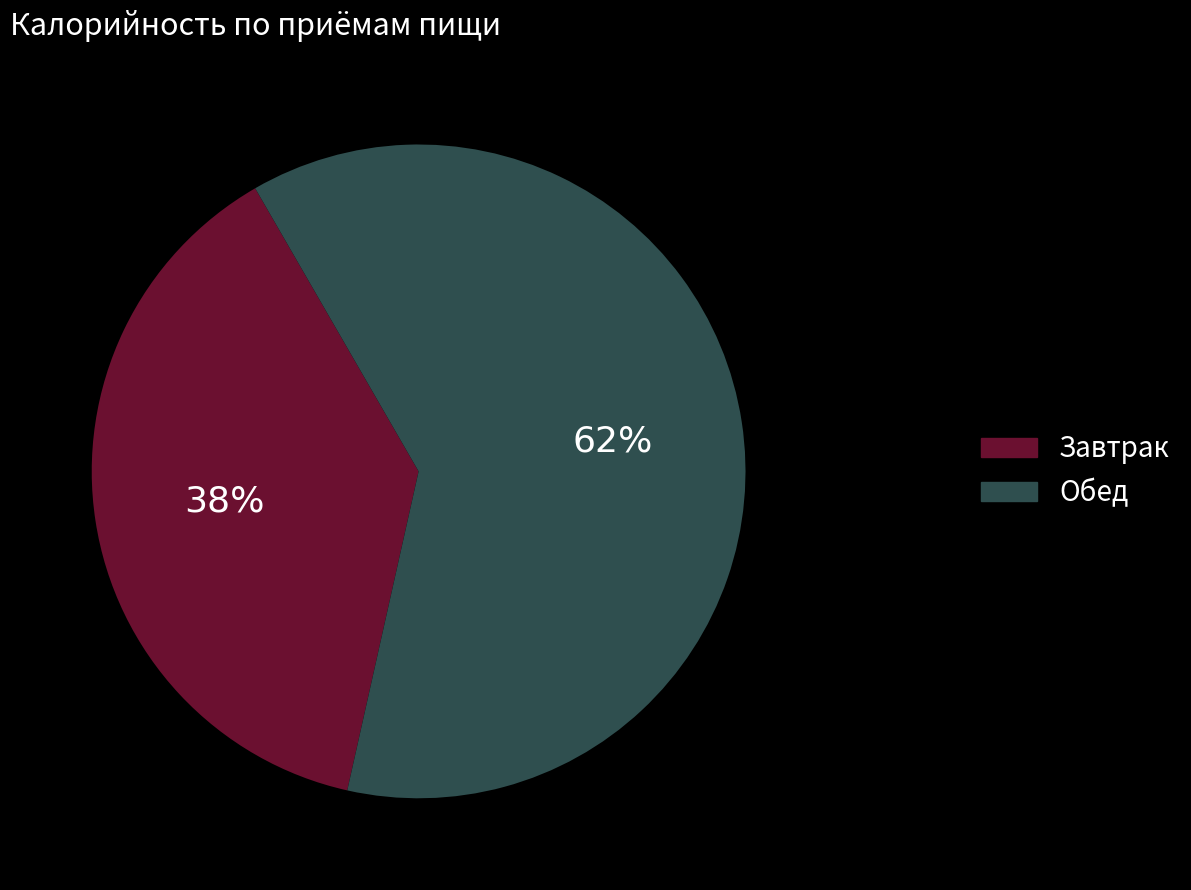

What is the largest slice in the pie chart?

Обед